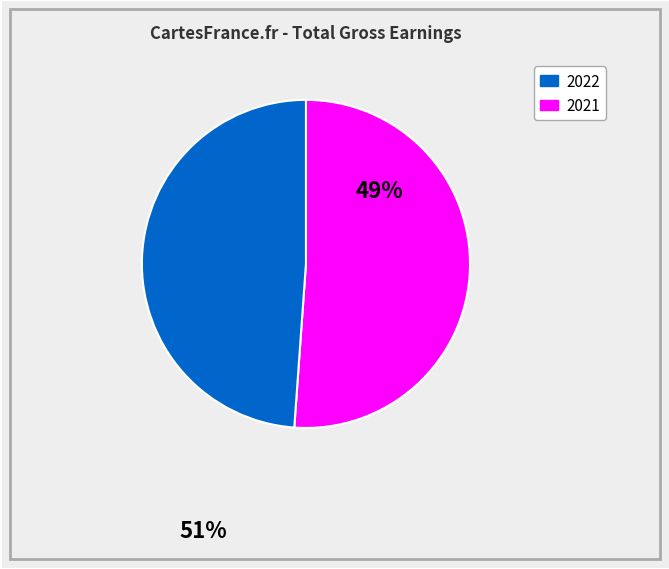

Is there any slice that represents more than half of the pie?

Yes